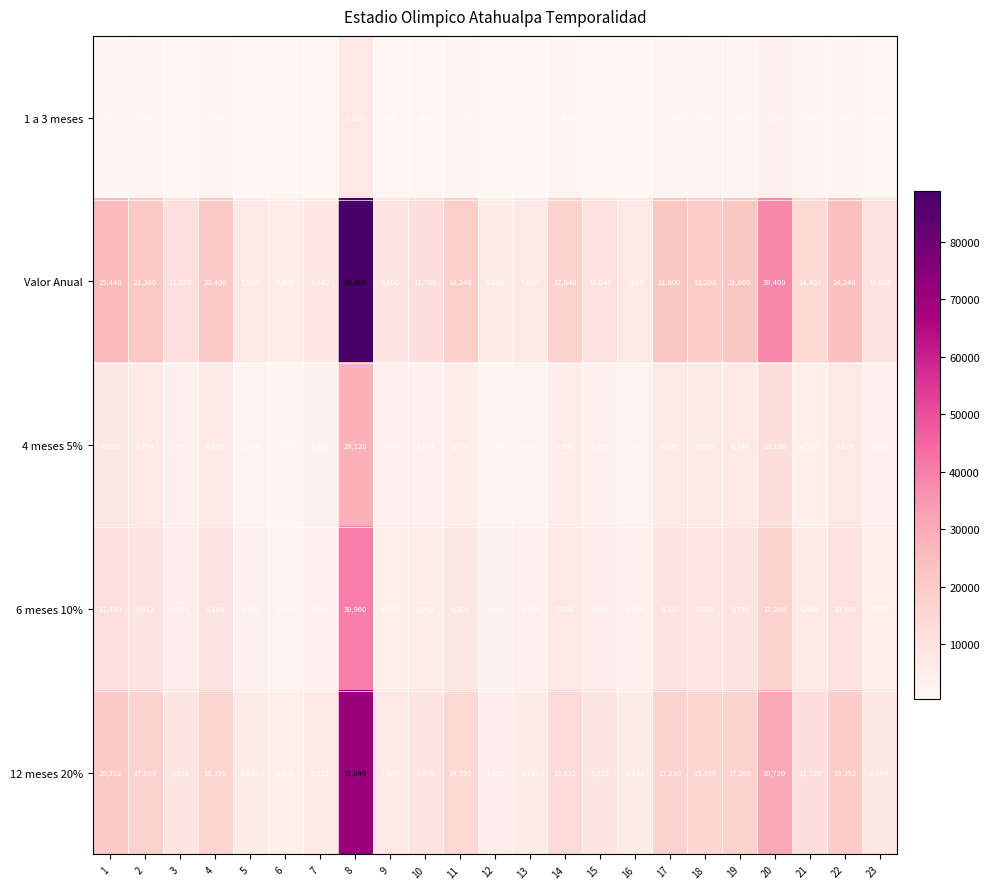

Which series has the largest range (max minus min)?

Valor Anual